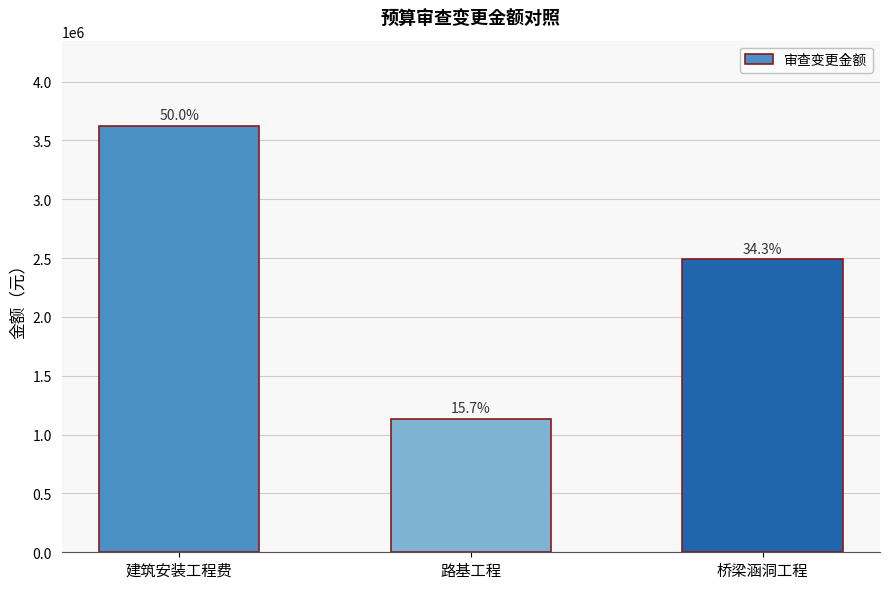

Is it true that the value at 建筑安装工程费 is 3623087?

True